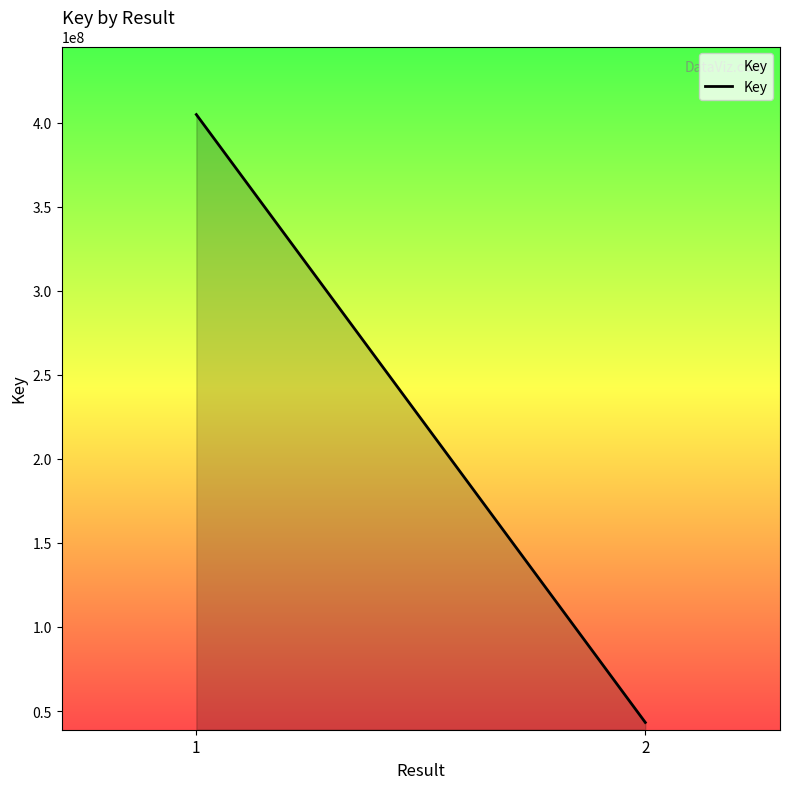

Where is the data nearest to the value 223981677?

2